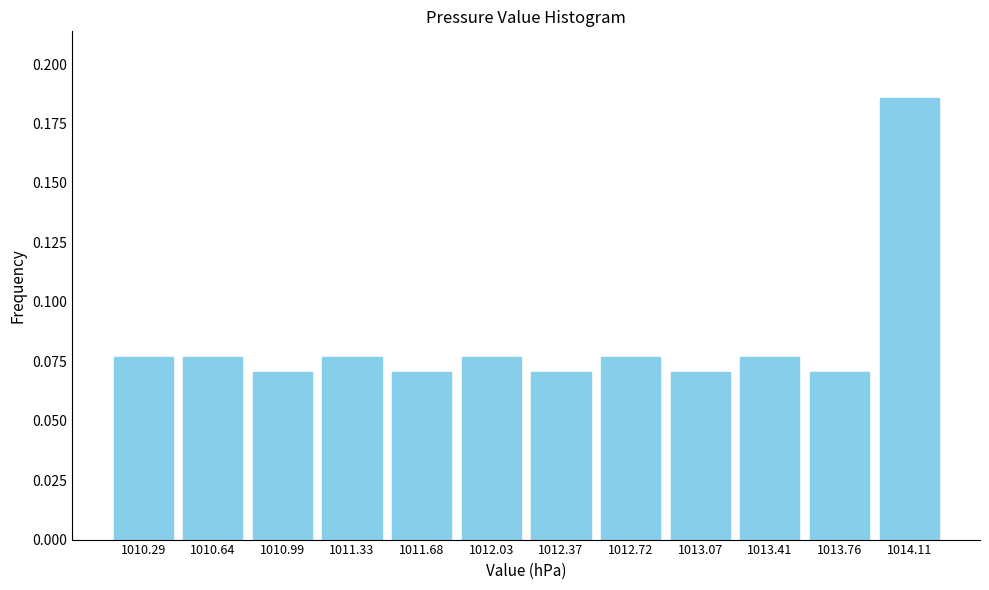

Between 1013.76 and 1011.33, which is larger?

1011.33